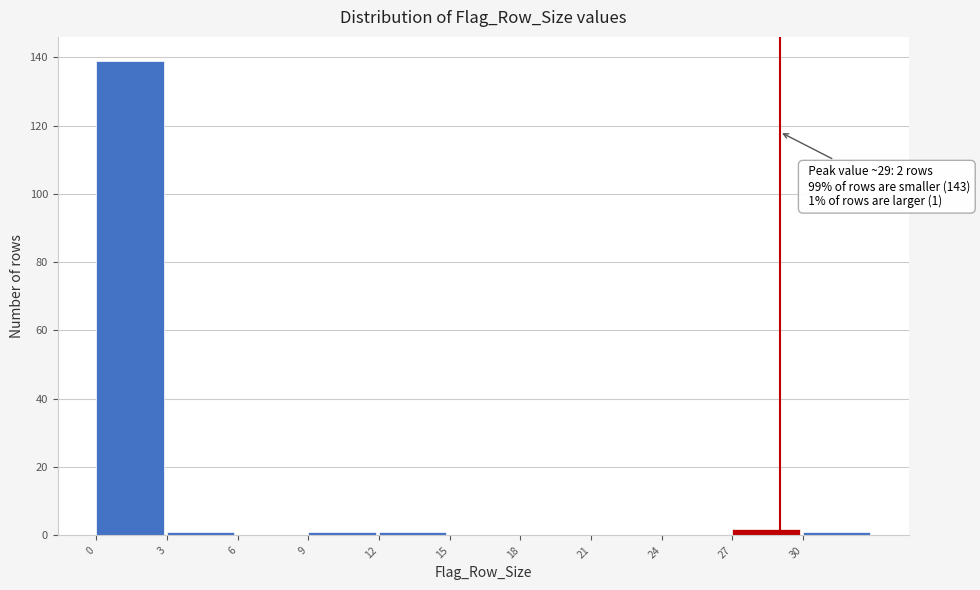

Over which range of the x-axis is the bar tallest?

0 to 3